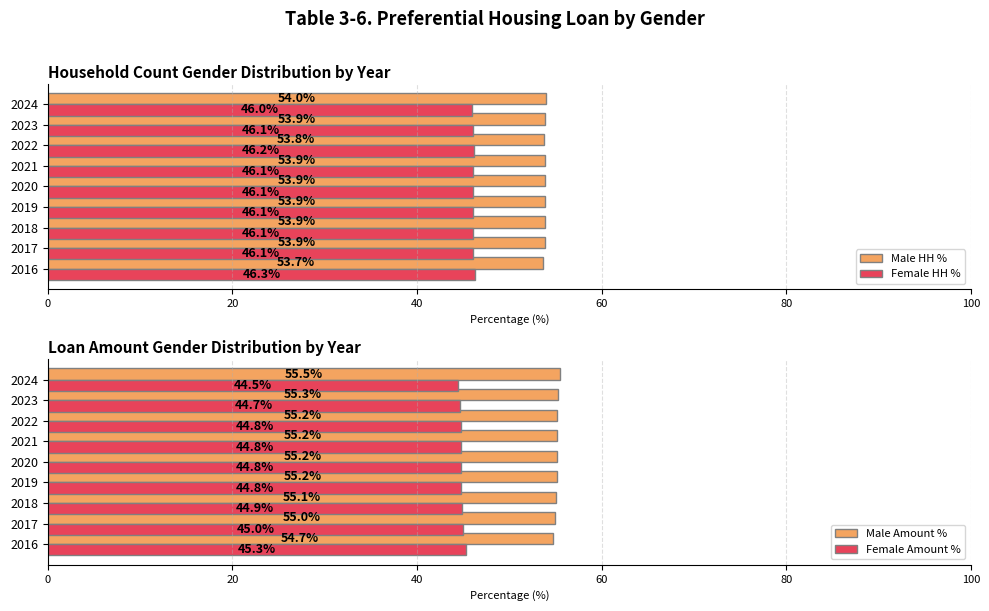

At which label is Female HH % closest to 46?

2024